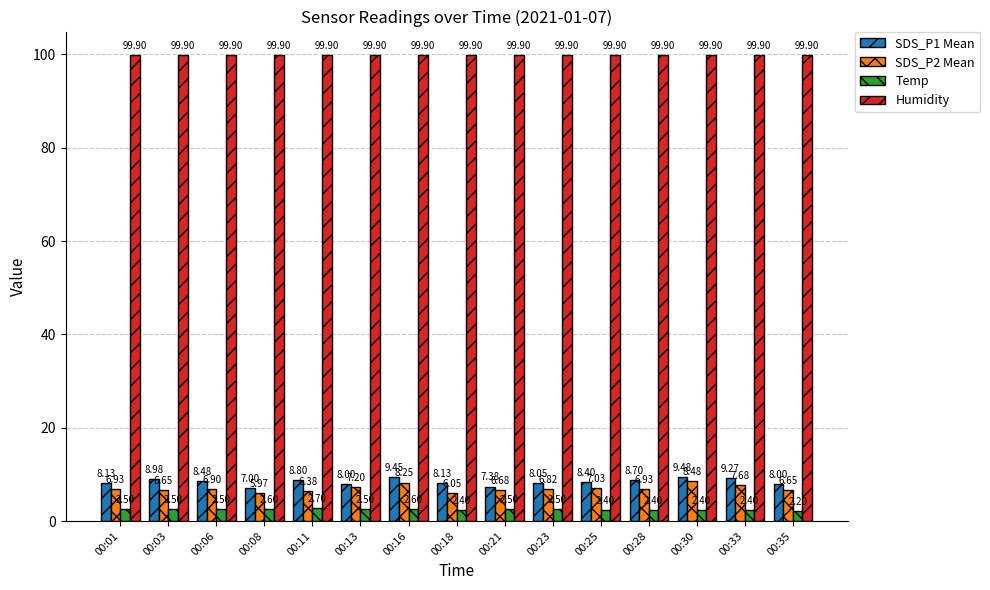

What is the average value of the SDS_P1 Mean series?

8.4